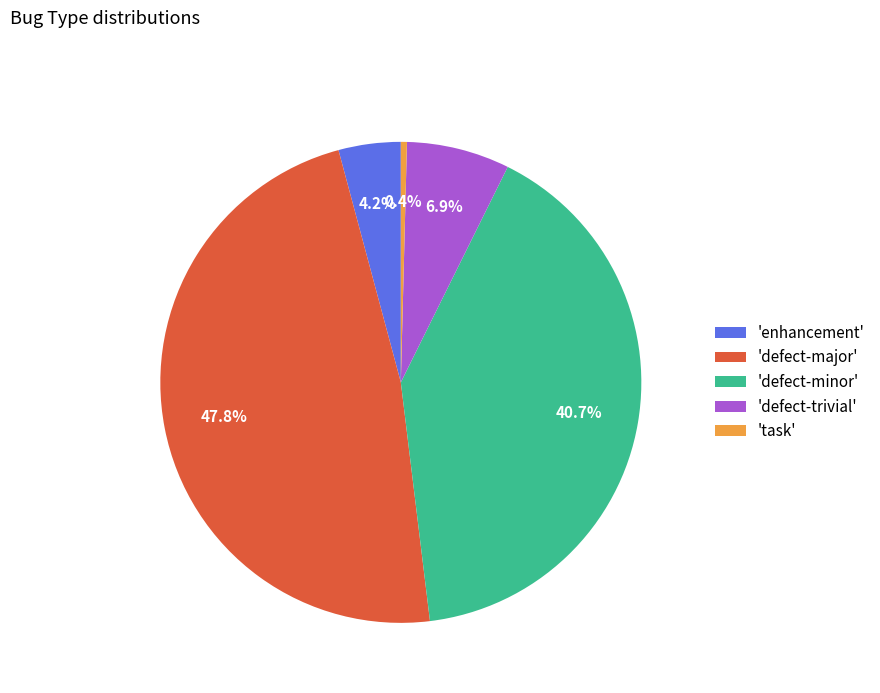

What portion of the pie excludes 'defect-minor'?

59.3%